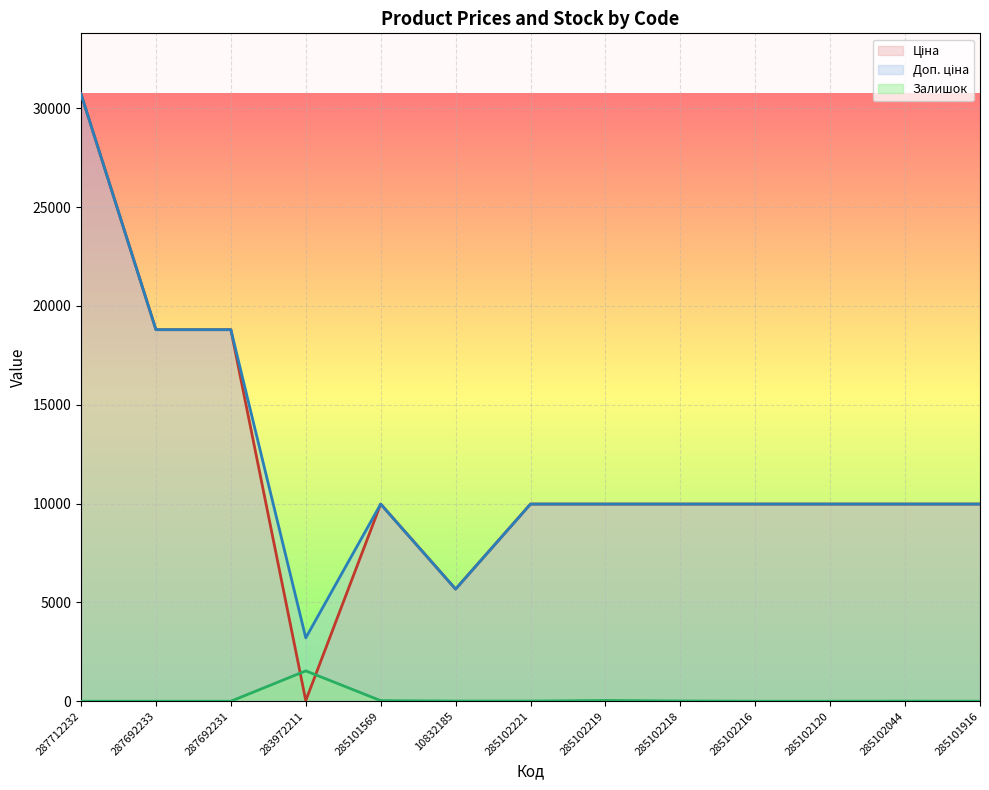

How many data points in Доп. ціна are above 9974?

11